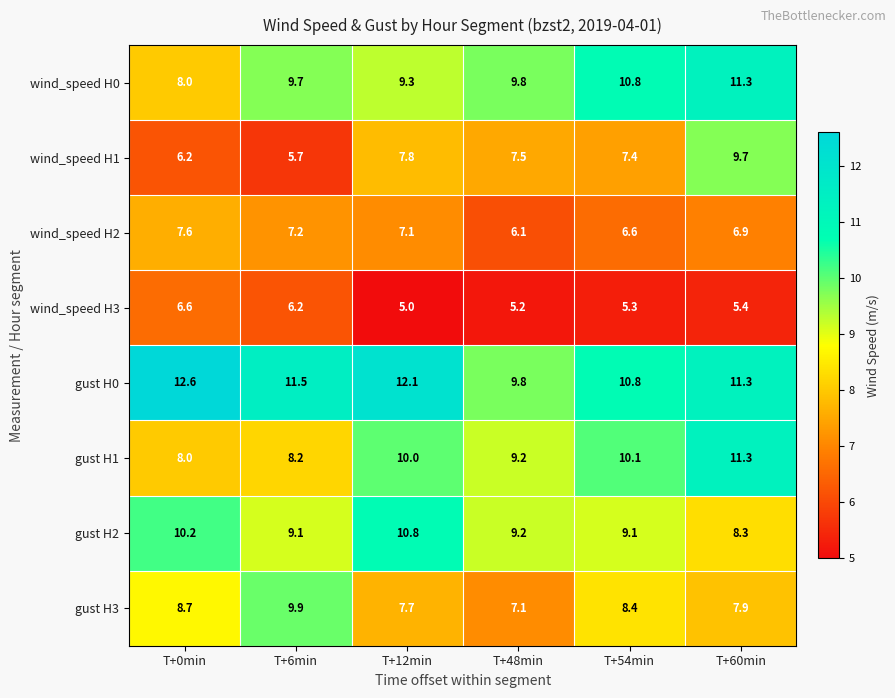

What is the total value across all series at T+54min?

68.5